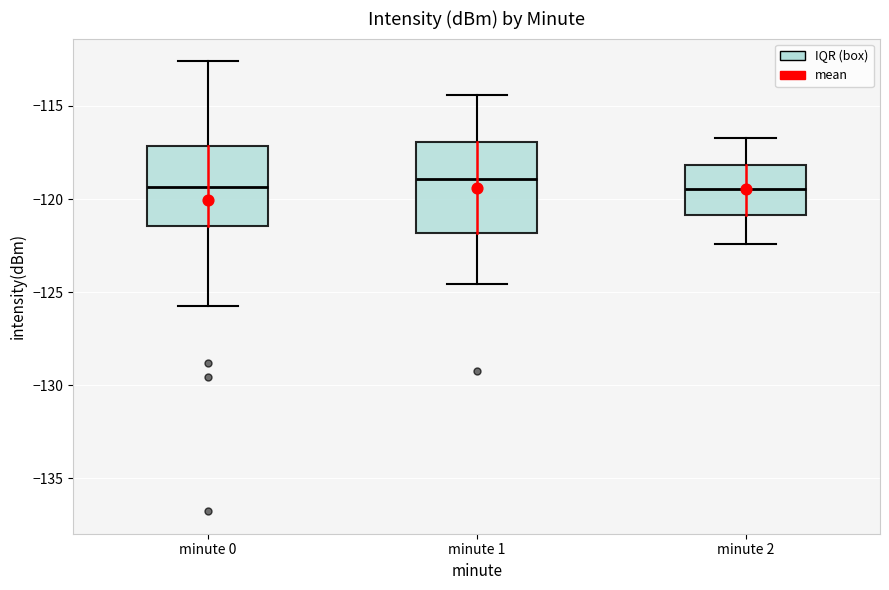

Which box is the tallest, from its lower edge to its upper edge?

minute 1